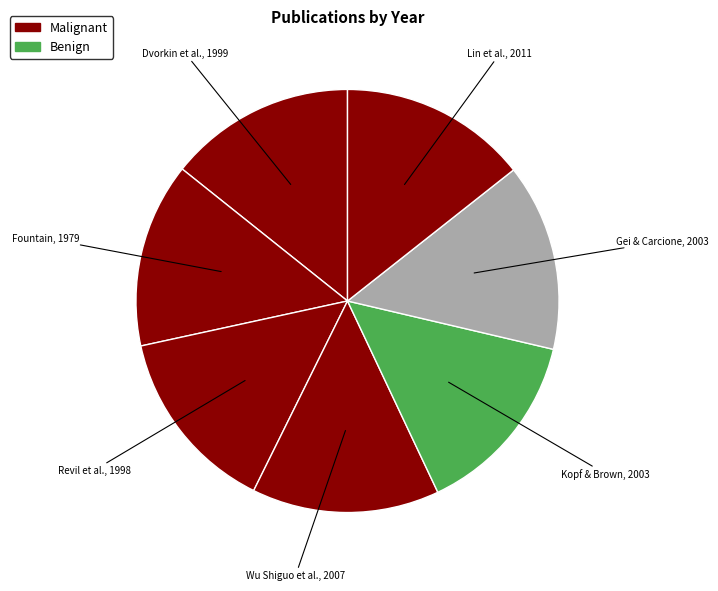

How many slices are in this pie chart?

7